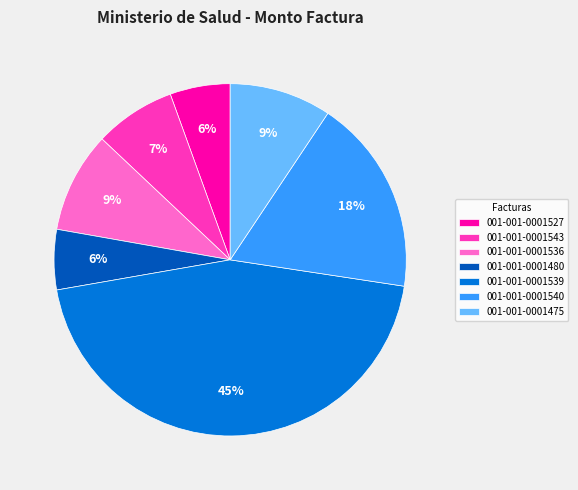

Is the sum of 001-001-0001536 and 001-001-0001540 greater than half?

No